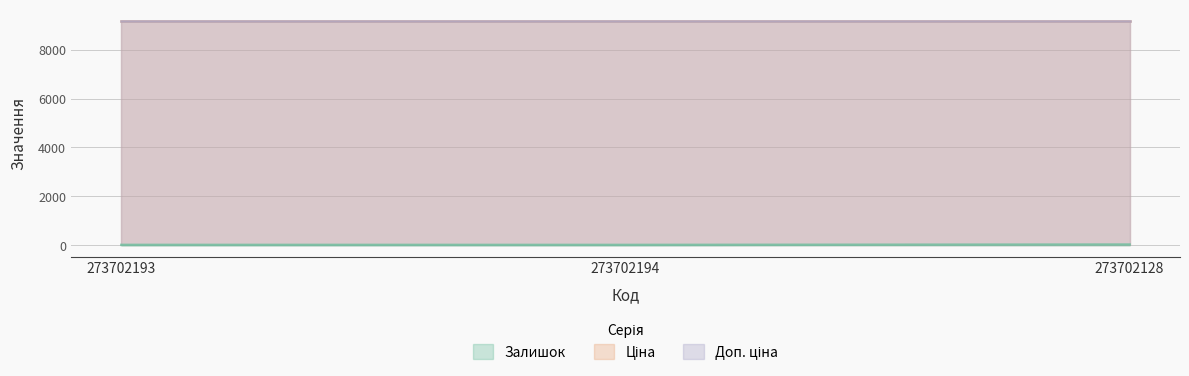

What is the total value across all series at 273702193?

18391.7